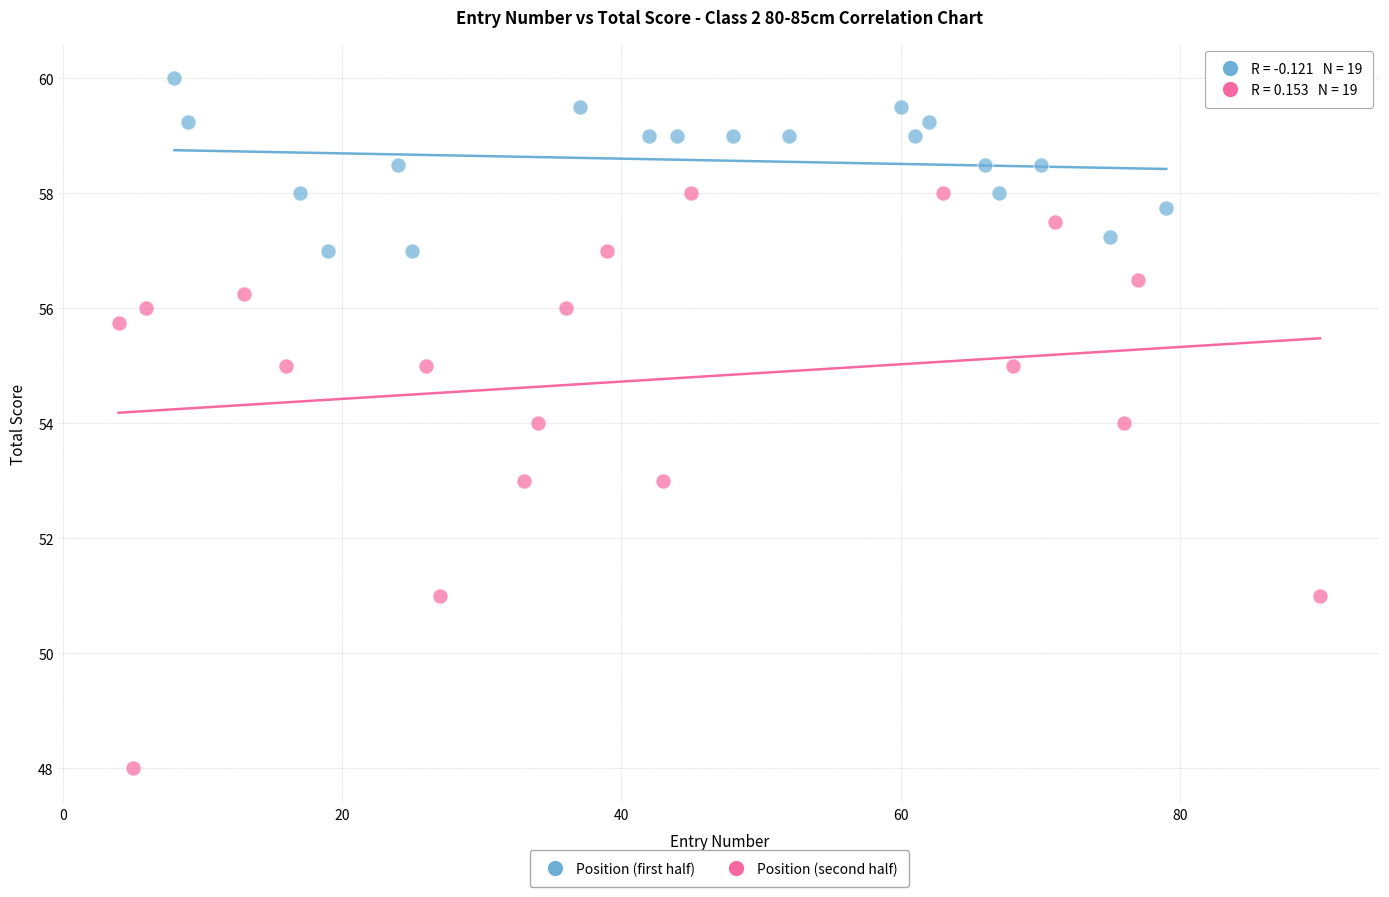

Which series contains the lowest Y value?

Position (second half)